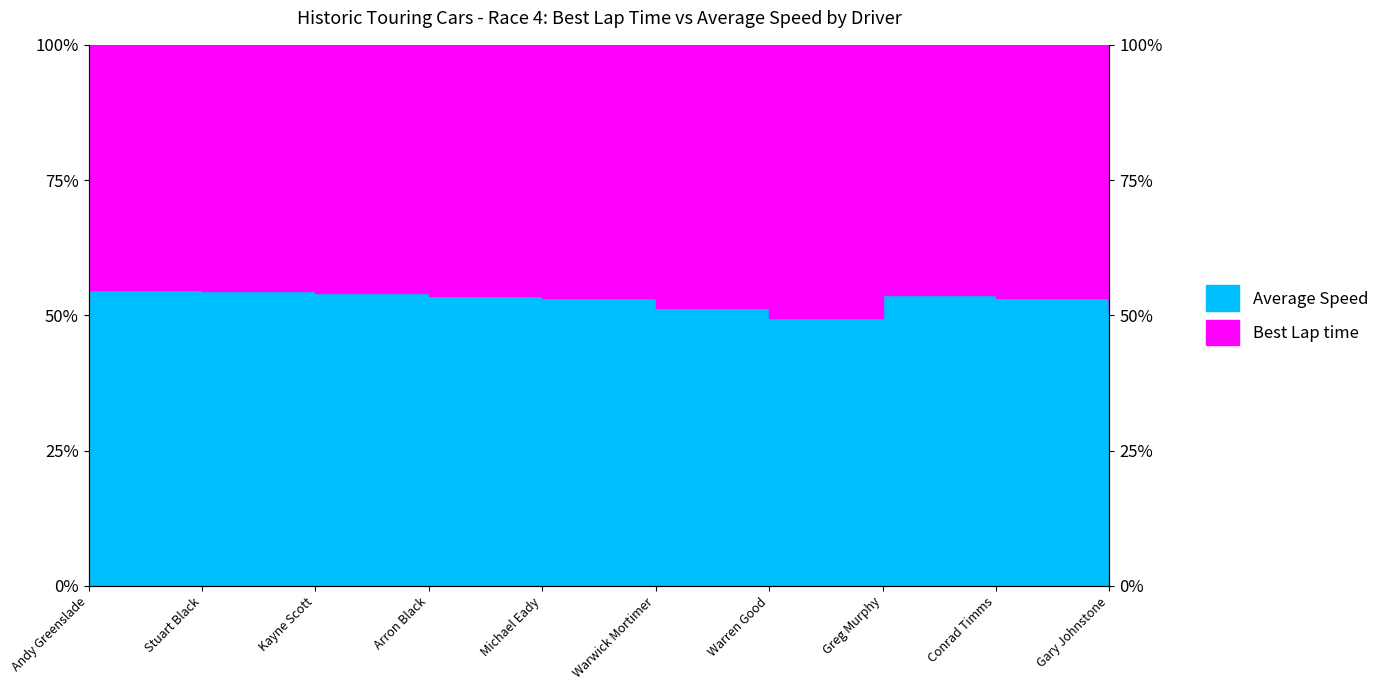

List the labels in order of value, smallest first.

Warren Good, Gary Johnstone, Warwick Mortimer, Michael Eady, Conrad Timms, Arron Black, Greg Murphy, Kayne Scott, Stuart Black, Andy Greenslade